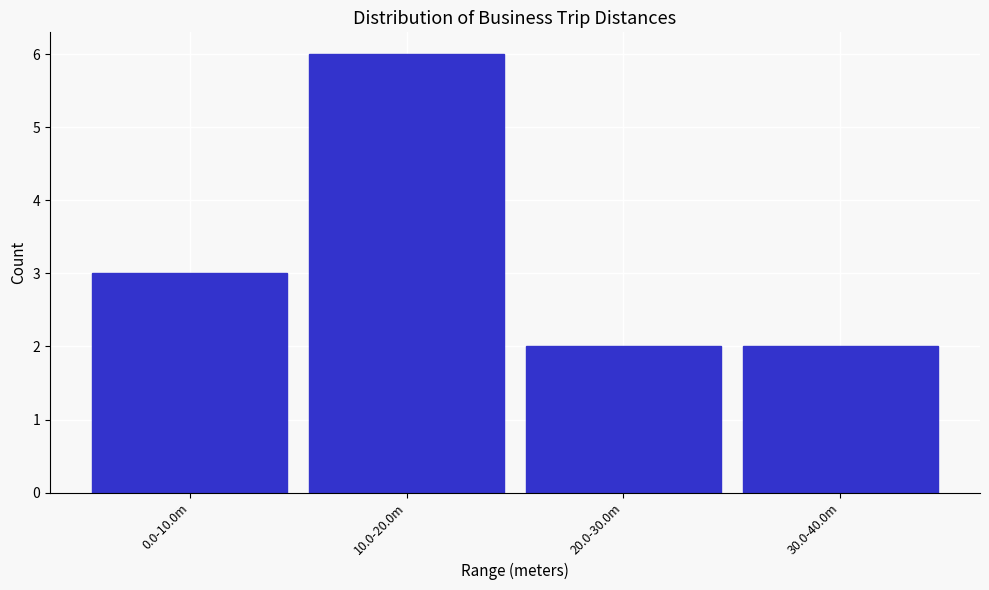

Reading right to left, list all the values displayed in this chart.

2	2	6	3